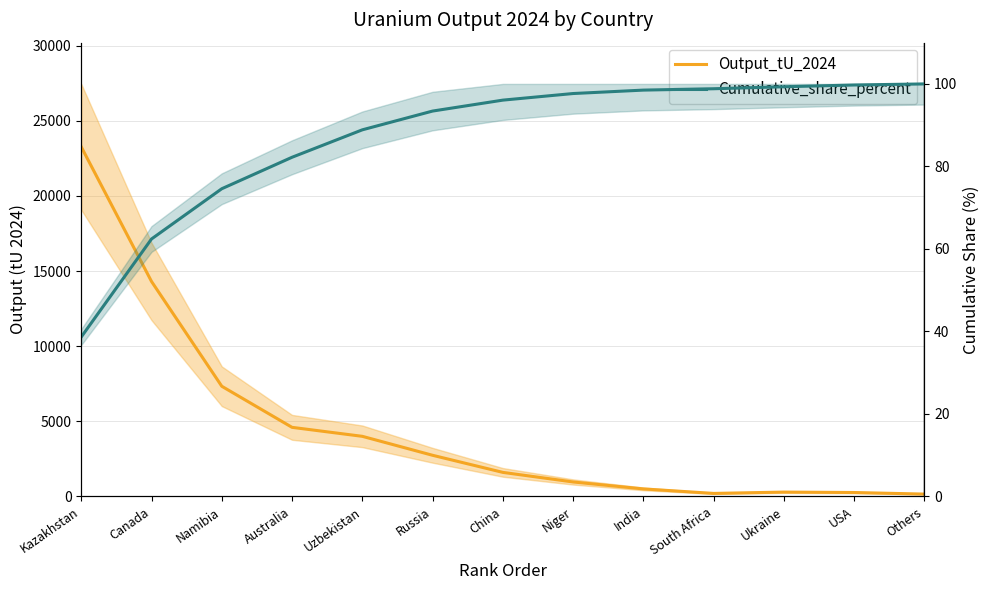

Reading left to right, extract all data points from this chart.

Output_tU_2024: 23270.0	14309.0	7333.0	4598.0	4000.0	2738.0	1600.0	962.0	500.0	200.0	288.0	260.0	155.0
Cumulative_share_percent: 38.6	62.4	74.6	82.2	88.9	93.4	96.1	97.7	98.5	98.8	99.3	99.7	100.0